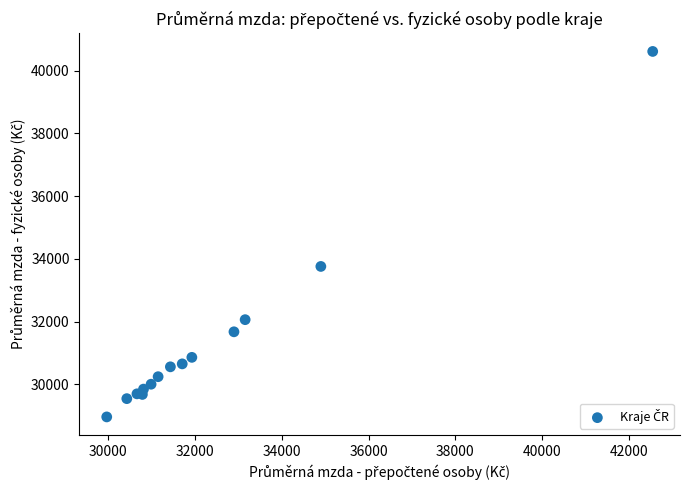

What Y value in the scatter plot is closest to 34787?

33758